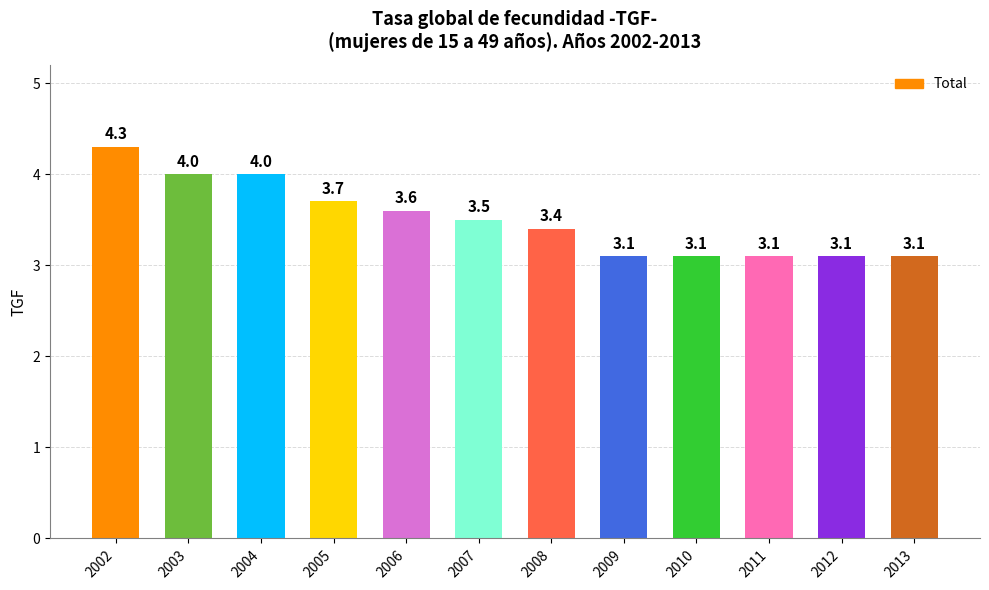

What is the change in value from 2007 to 2009?

-0.4